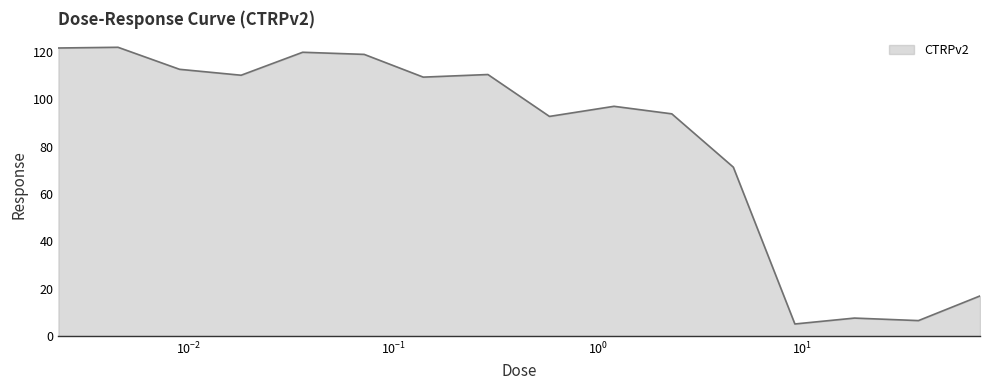

How many values are below 109?

8